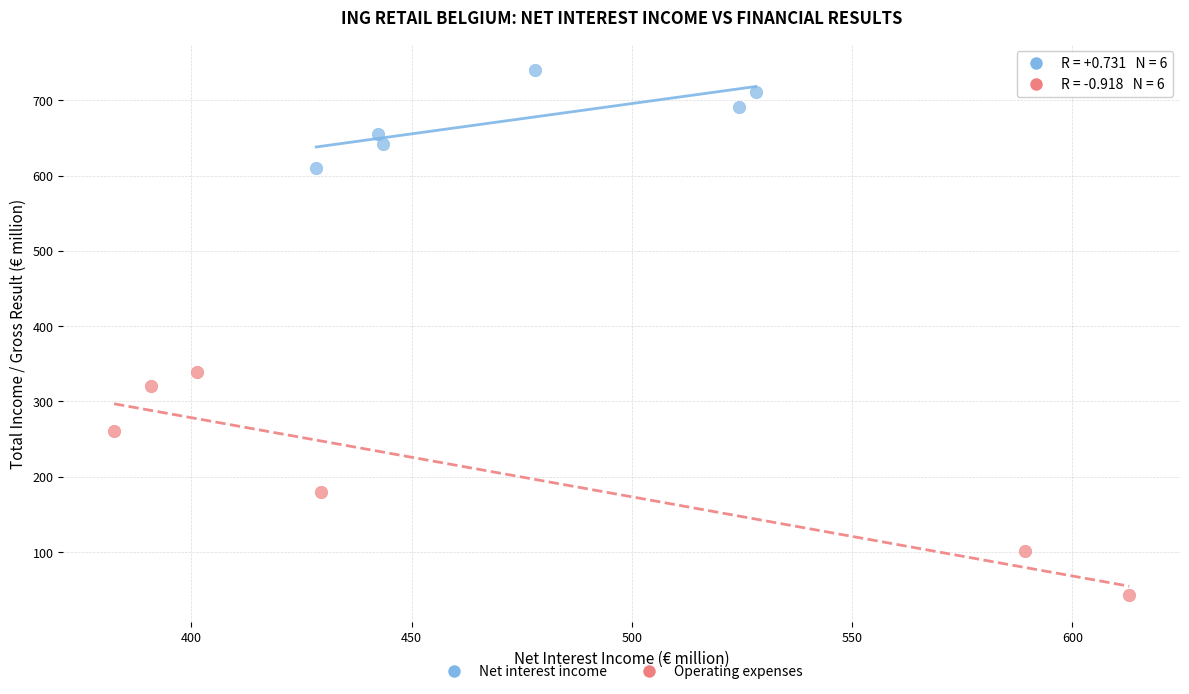

Which series has the largest Y range (max minus min)?

Operating expenses